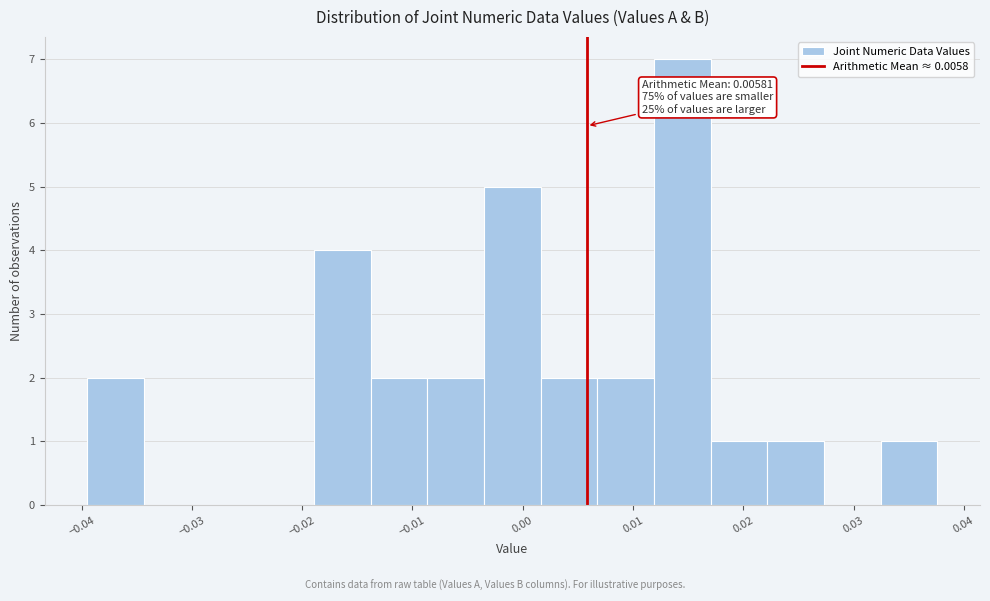

Over which range of the x-axis is the bar tallest?

0.012 to 0.017